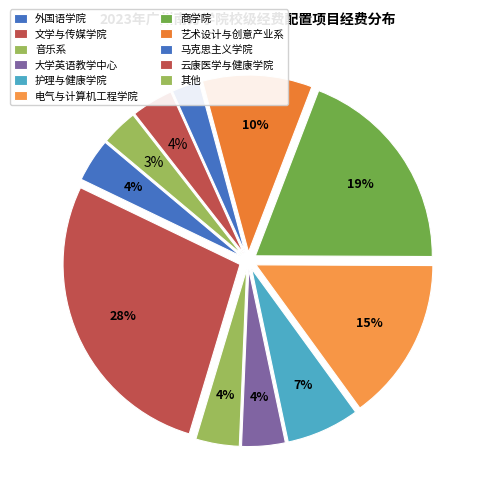

Is it true that 马克思主义学院 is 3% of the pie?

True